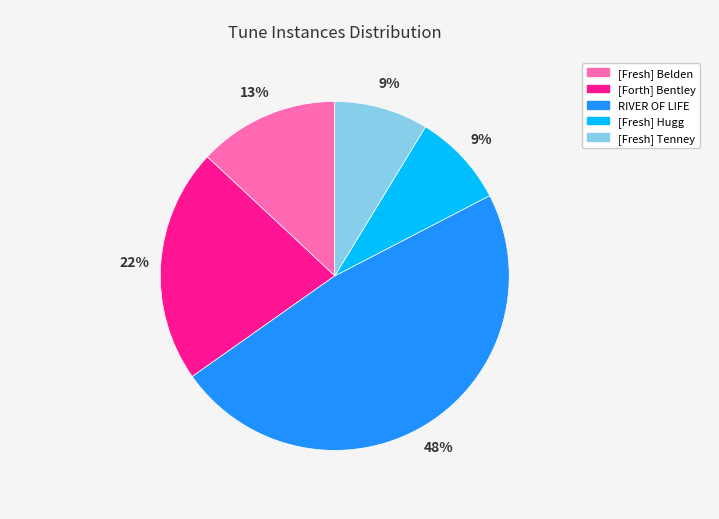

To the nearest percent, what is the average slice percentage?

20%